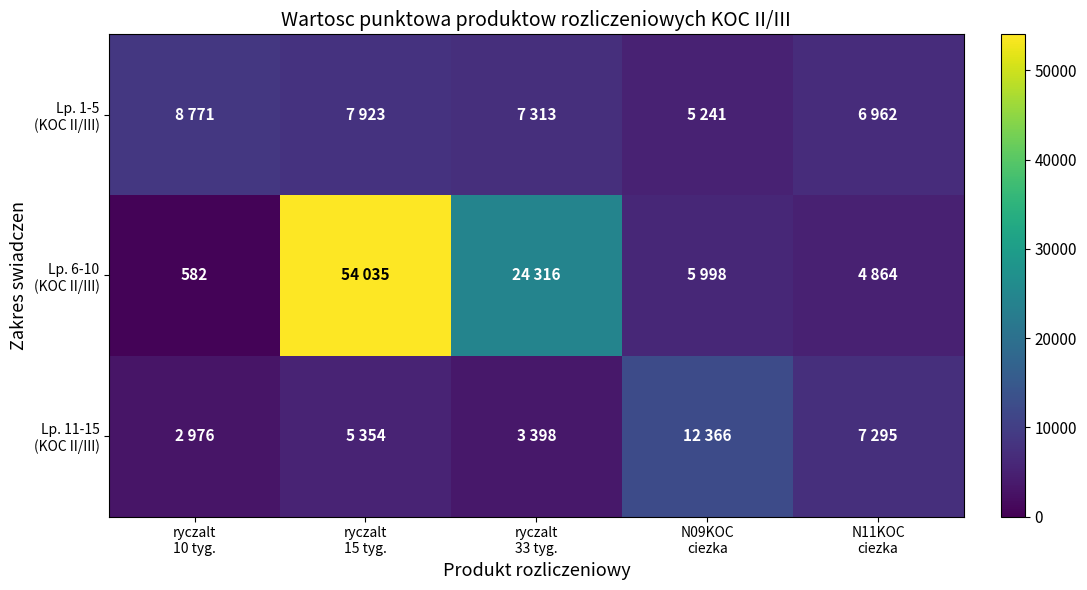

Between ryczalt 15 tyg. and N11KOC ciezka, which series saw the biggest shift?

Lp. 6-10 (KOC II/III)